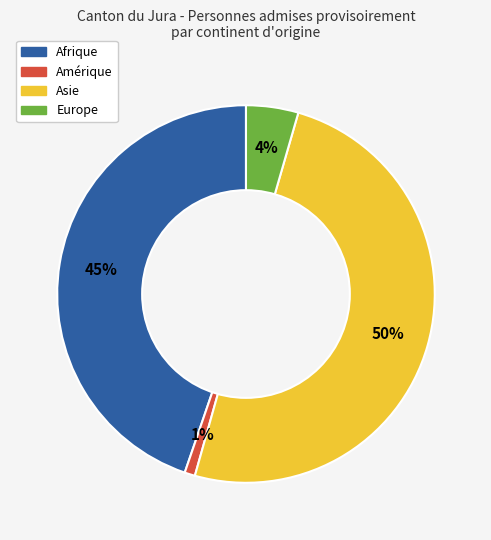

Is it true that Europe is 4% of the pie?

True